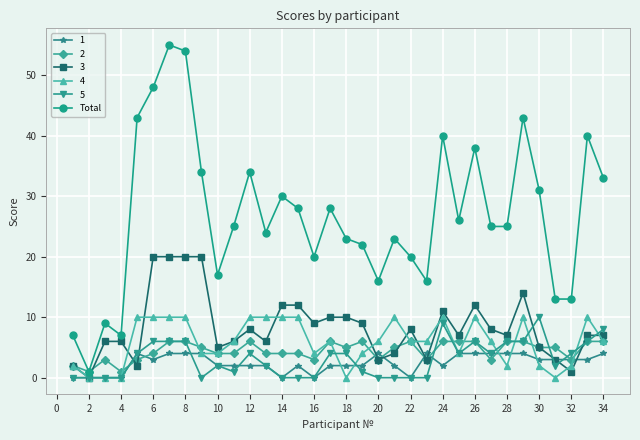

What is the maximum value shown in the chart?

55